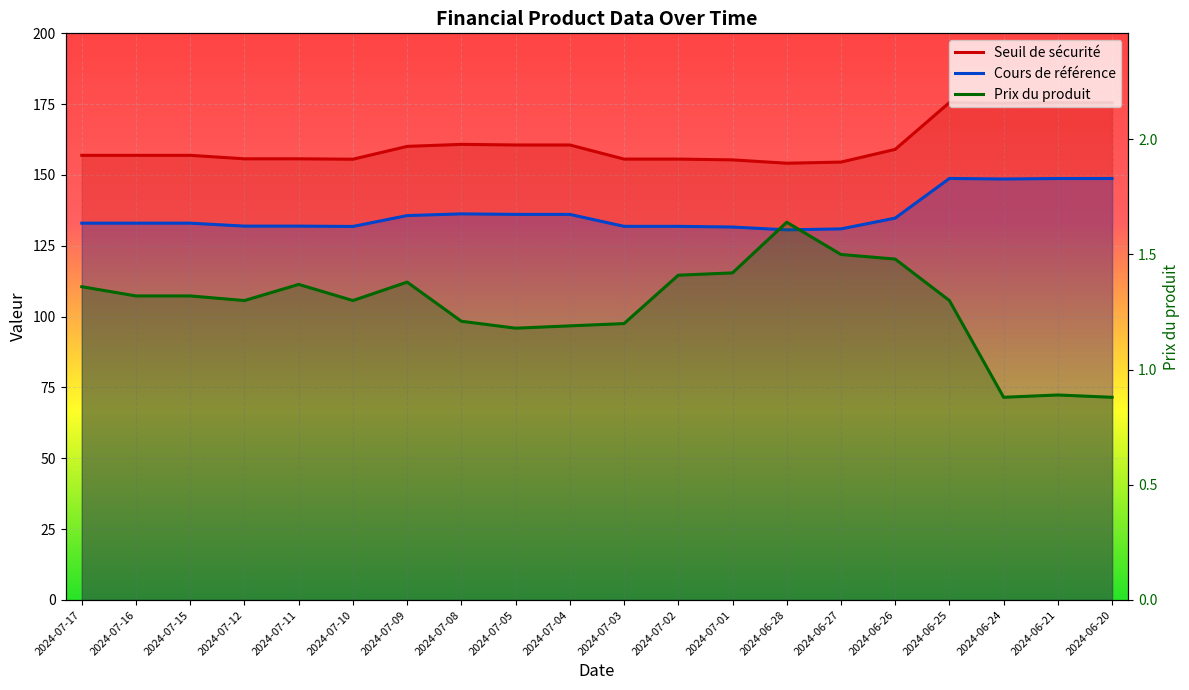

Rank the categories by Cours de référence value from lowest to highest.

2024-06-28, 2024-06-27, 2024-07-01, 2024-07-10, 2024-07-03, 2024-07-02, 2024-07-12, 2024-07-11, 2024-07-17, 2024-07-16, 2024-07-15, 2024-06-26, 2024-07-09, 2024-07-05, 2024-07-04, 2024-07-08, 2024-06-24, 2024-06-21, 2024-06-20, 2024-06-25